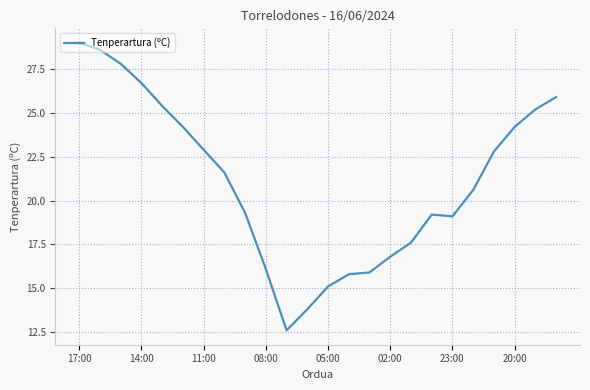

Count the number of categories in the chart.

24